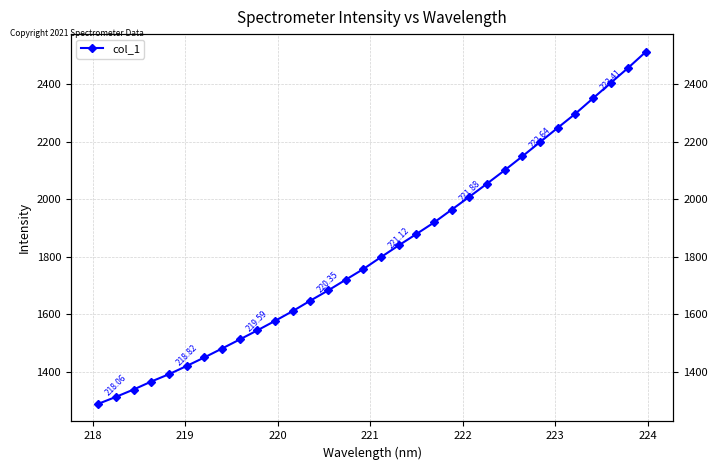

What is the average value?

1821.9